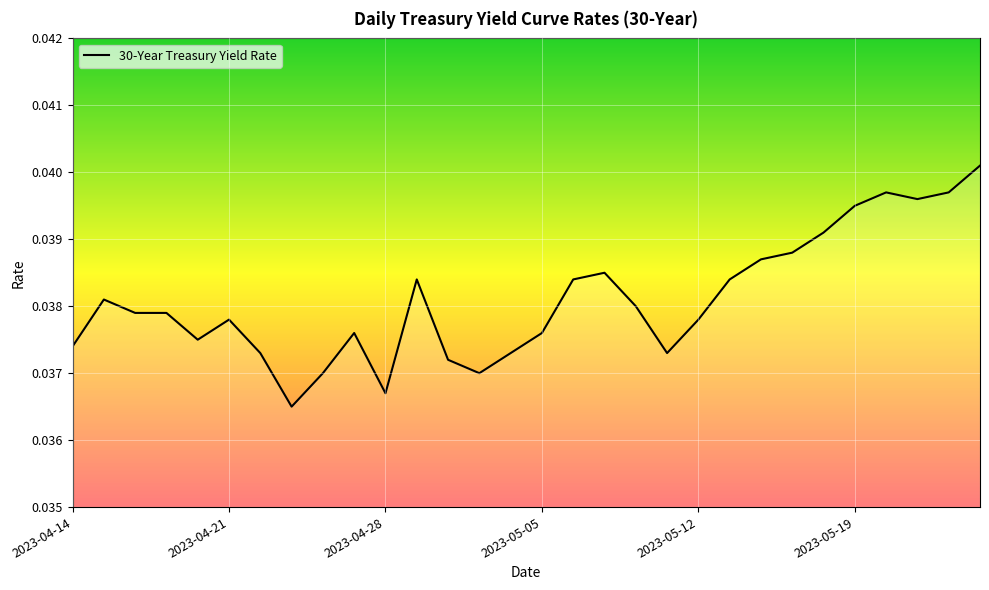

Count the values in the range 0 to 1.

30